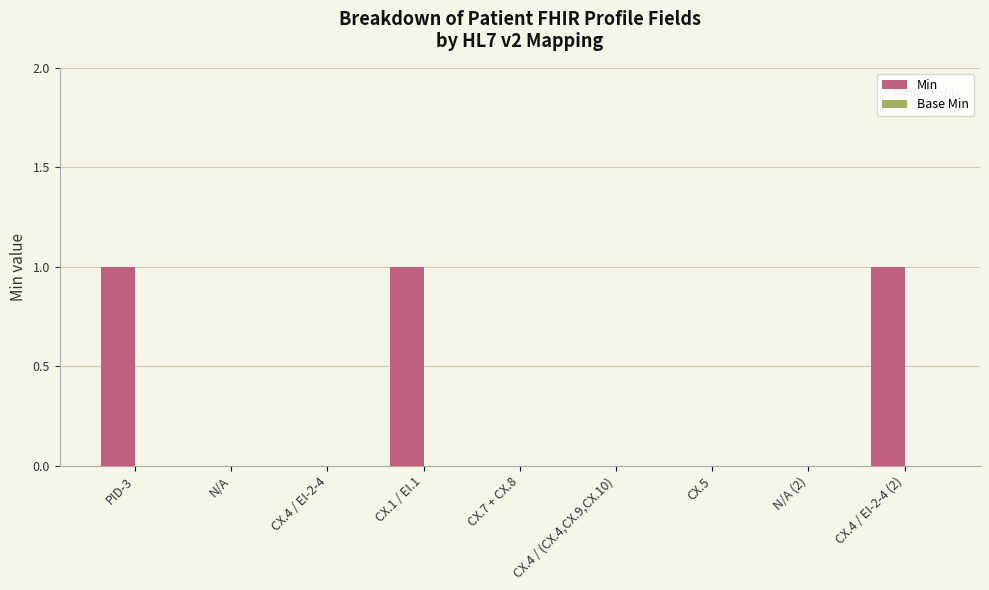

What is the change in value from N/A to CX.4 / EI-2-4 (2)?

+1